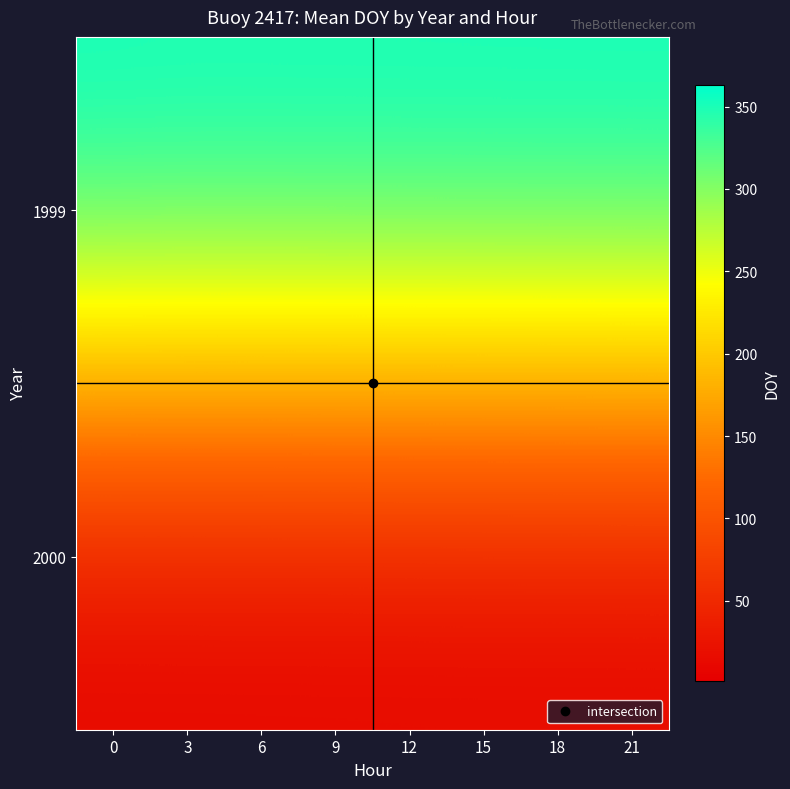

What is the greatest value displayed?

363.0